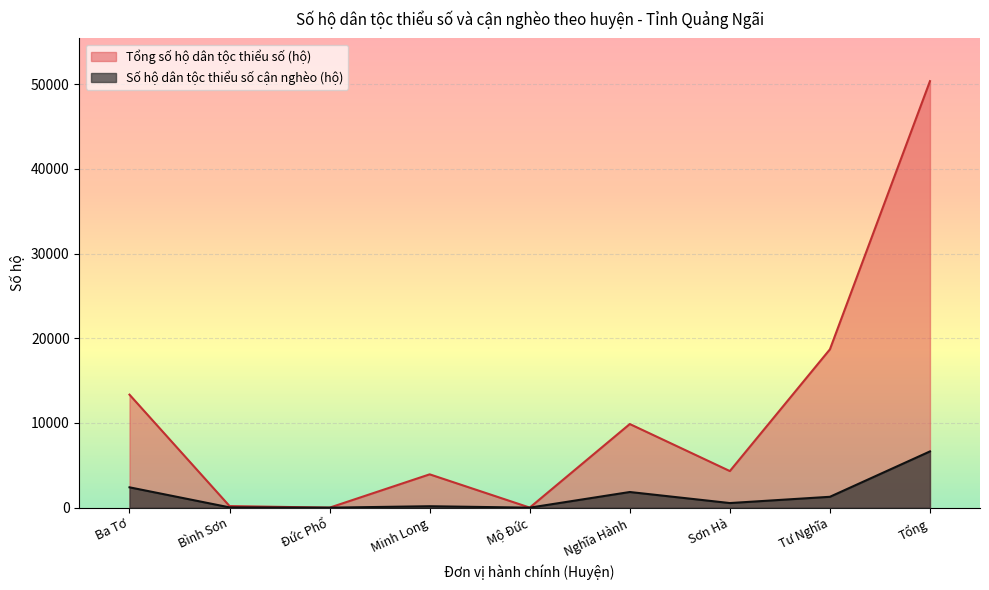

Is it true that Số hộ dân tộc thiểu số cận nghèo (hộ) equals 2402 at Ba Tơ?

True